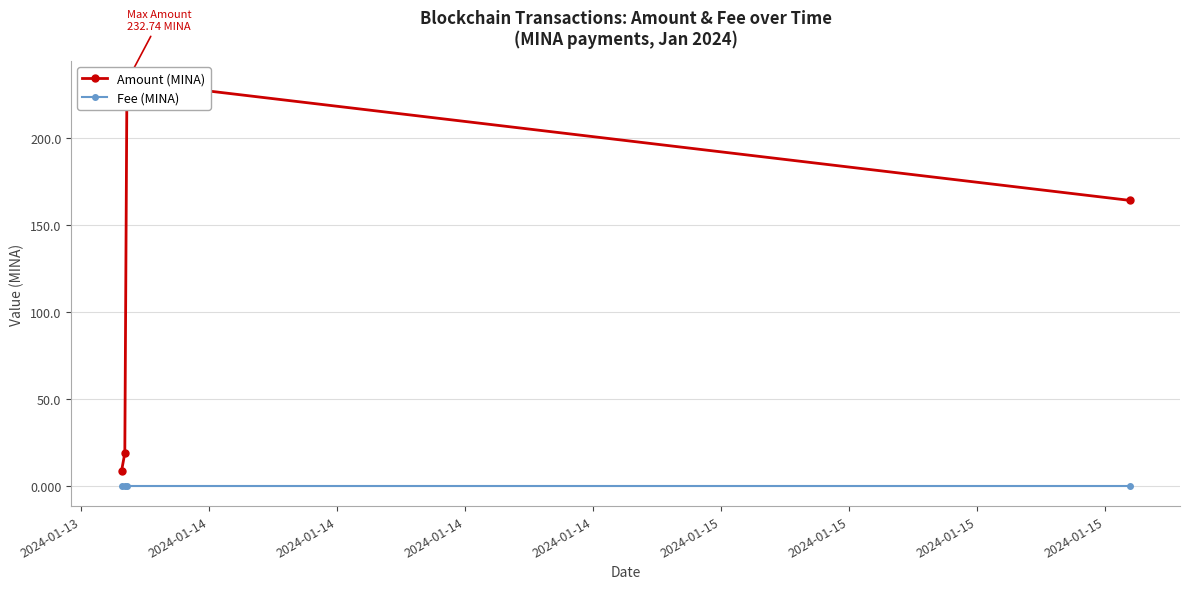

What are all the series names shown in the legend?

Amount (MINA), Fee (MINA)